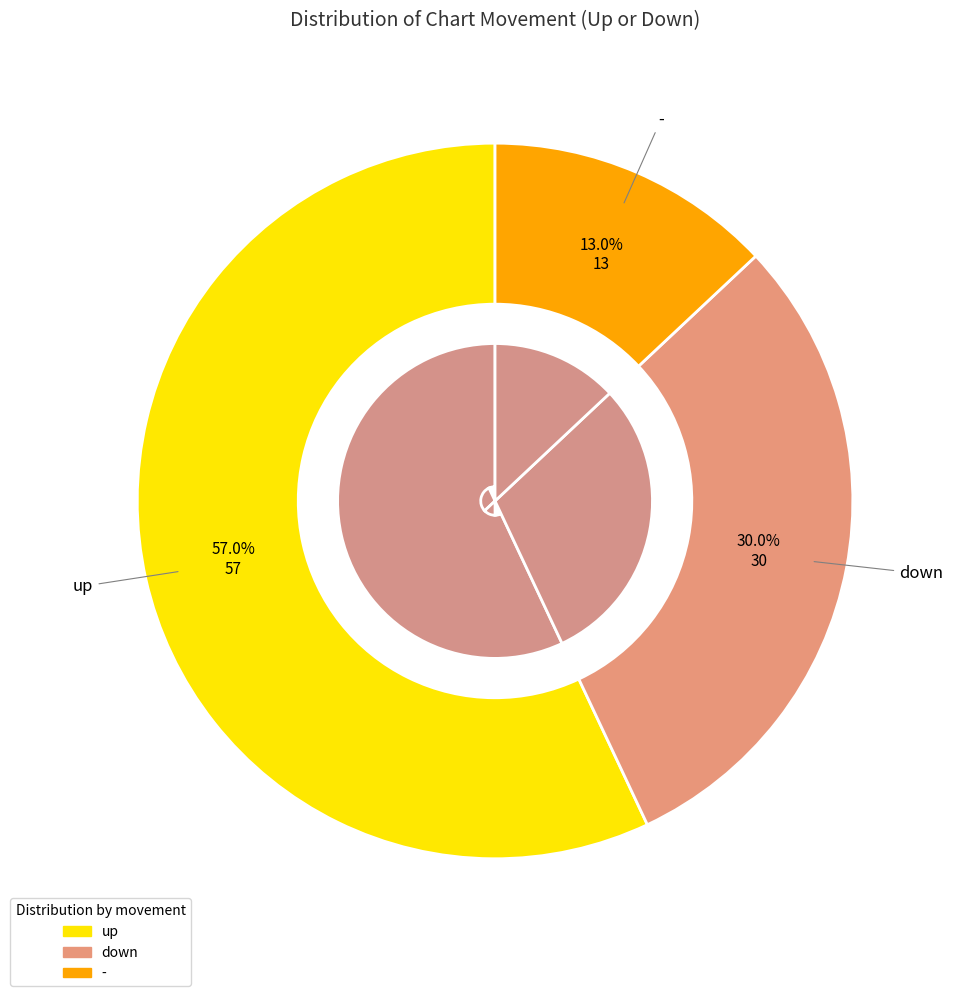

What is the smallest slice in the pie chart?

-